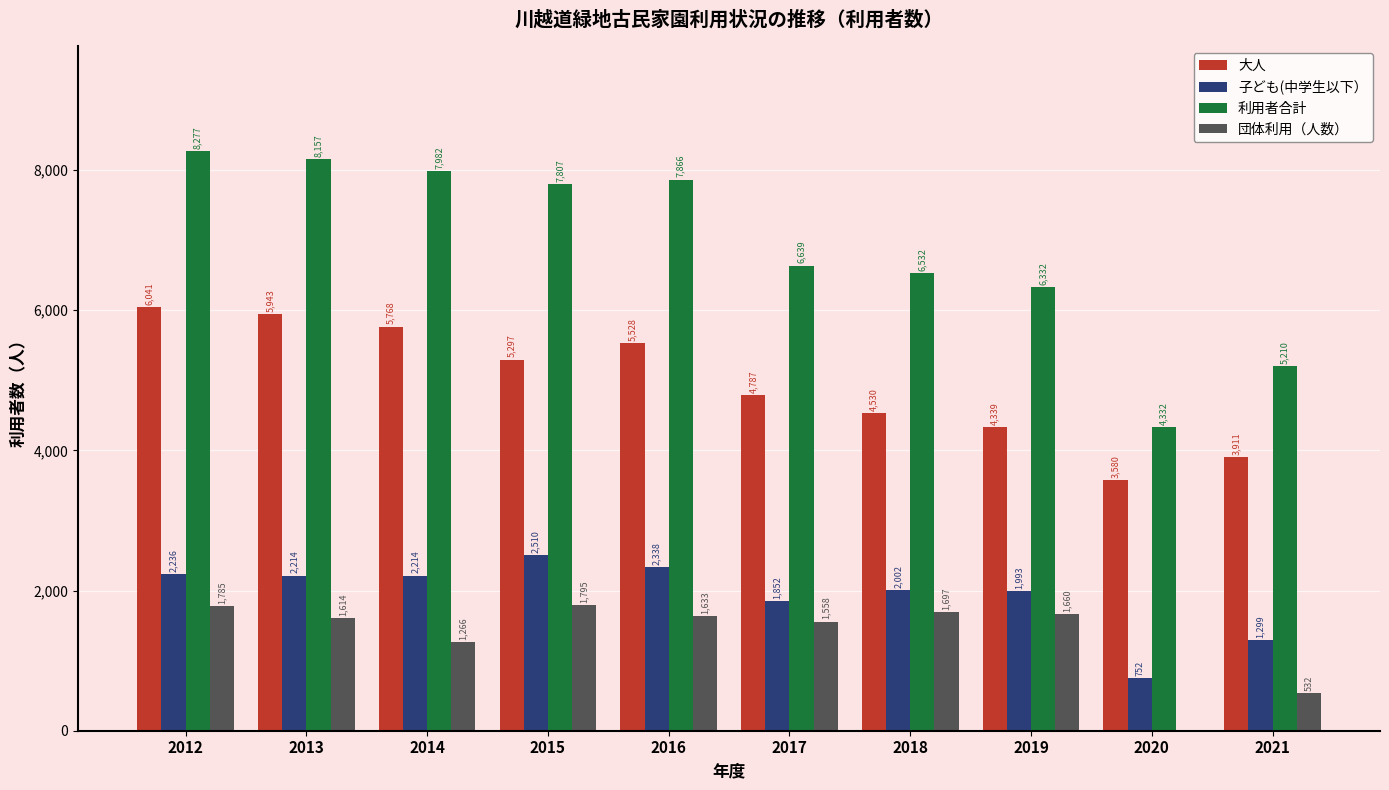

What is the total value across all series at 2019?

14324